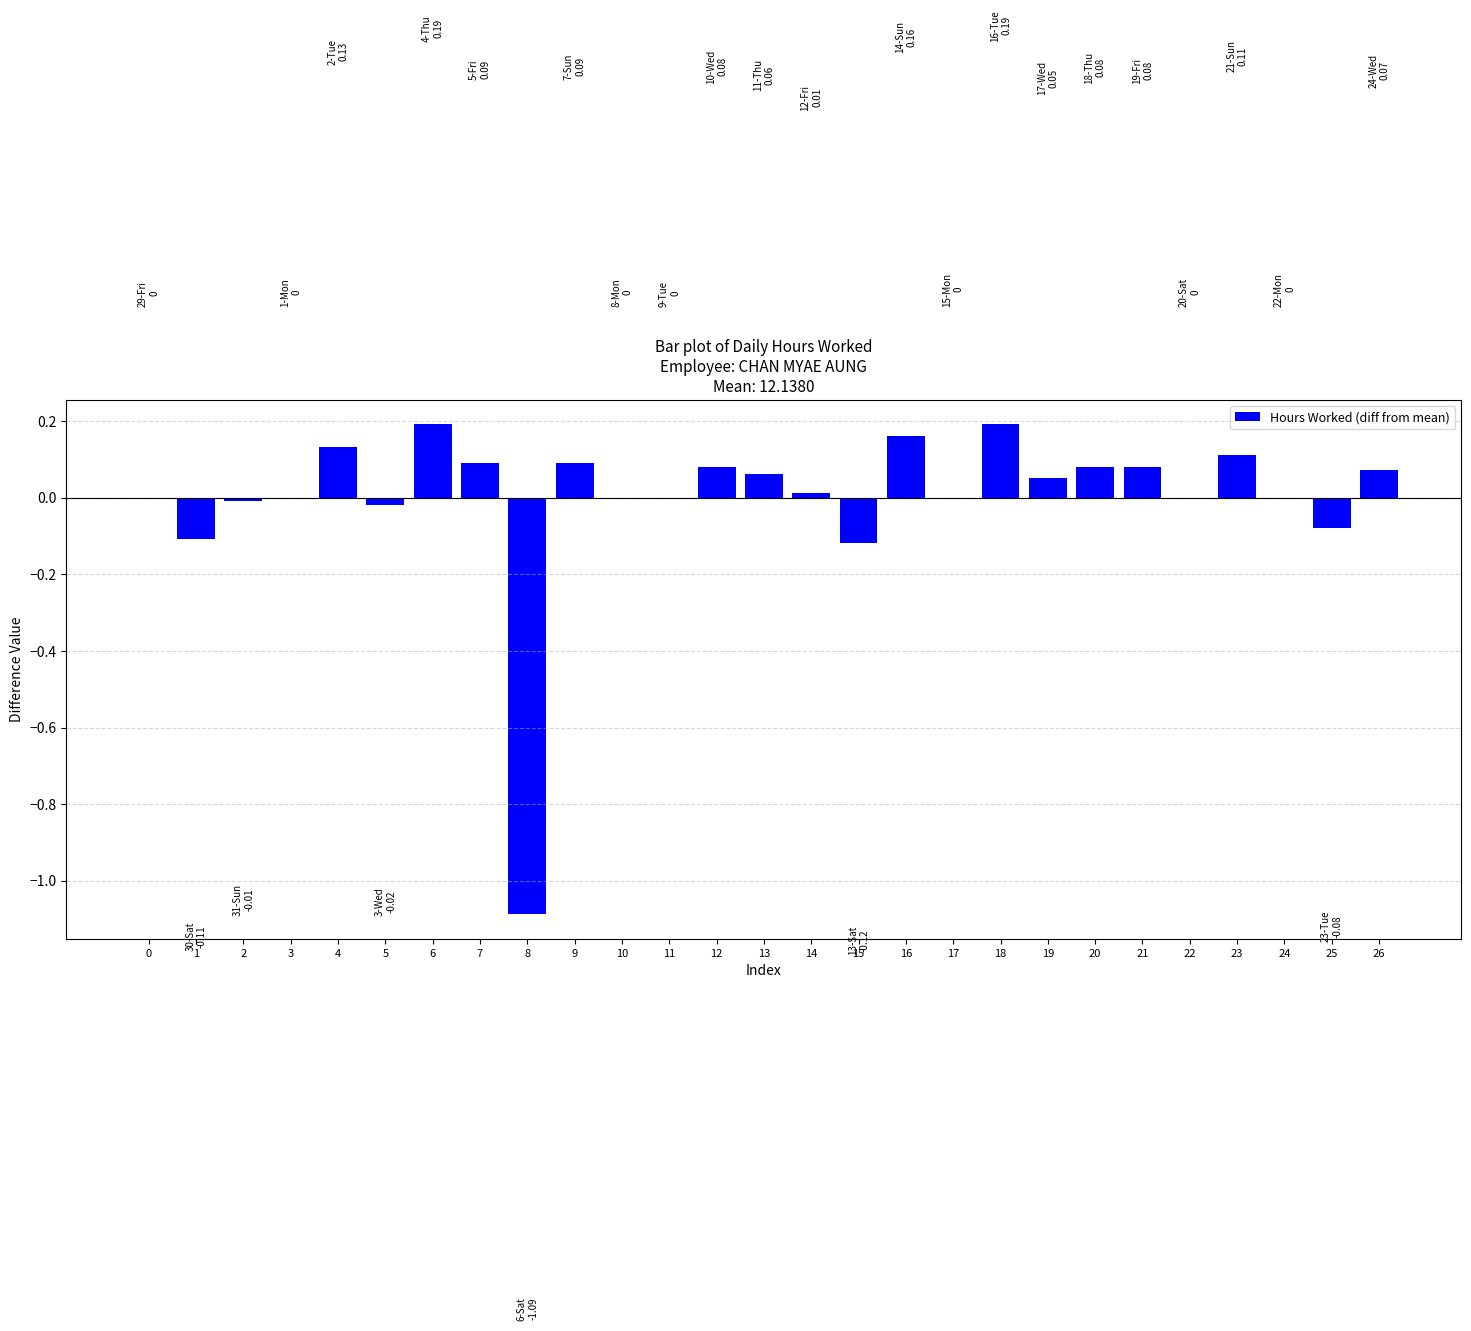

The value at 20 is 0.1. True or false?

True